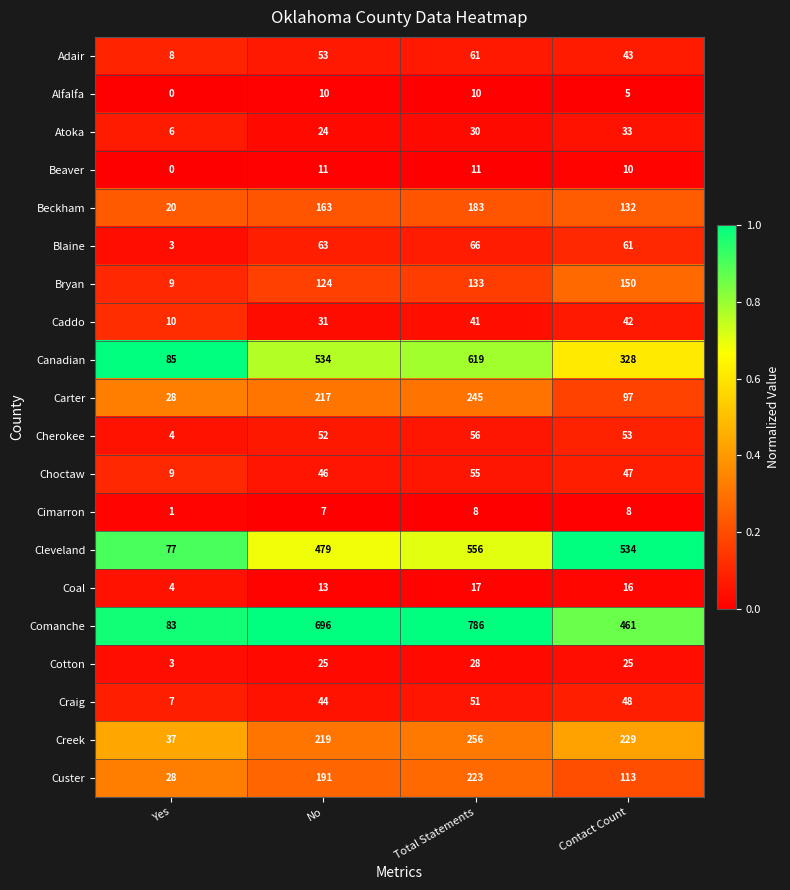

What is the maximum value for Coal?

17